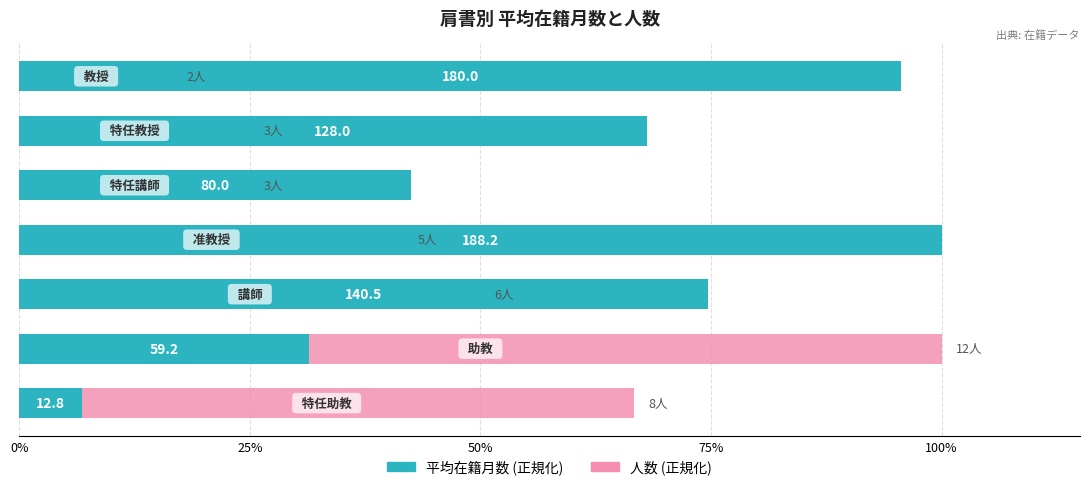

What is the value of the 平均在籍月数 (正規化) bar at the 5th from the left?

42.5